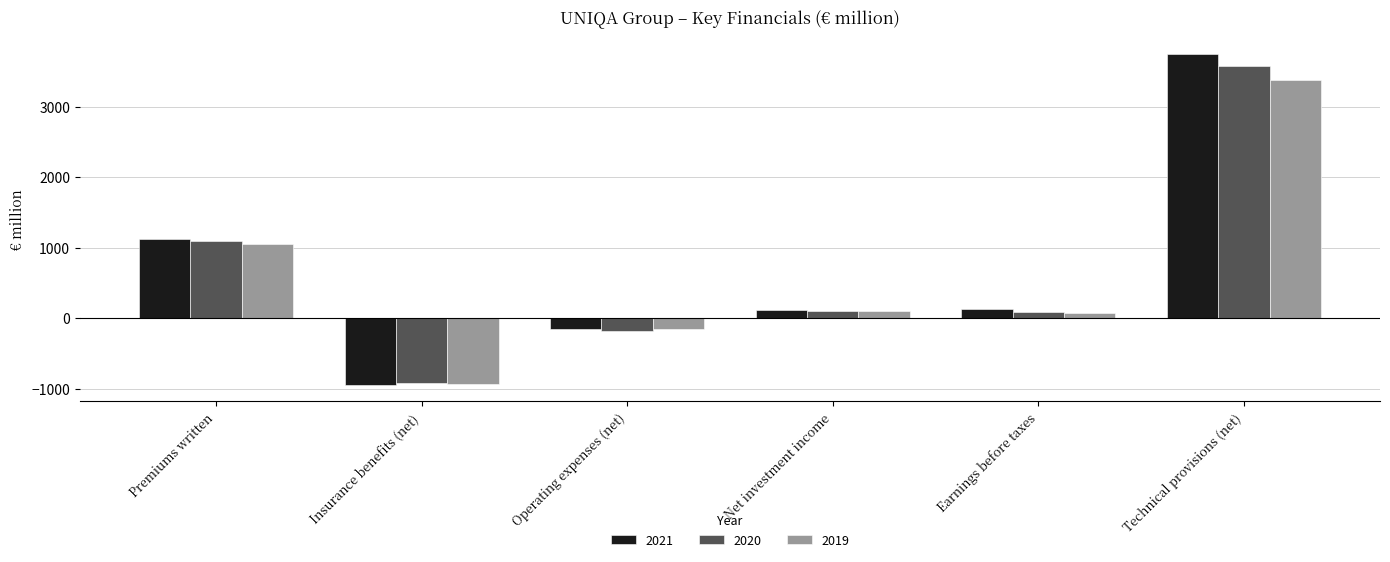

Which series has the largest total across all categories?

2021